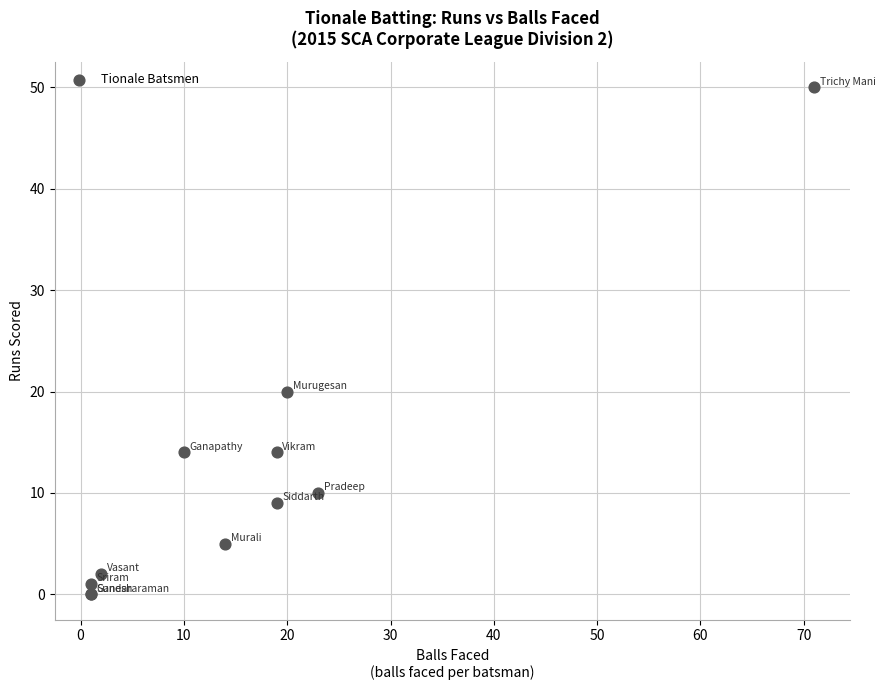

What Y value in the scatter plot is closest to 25?

20